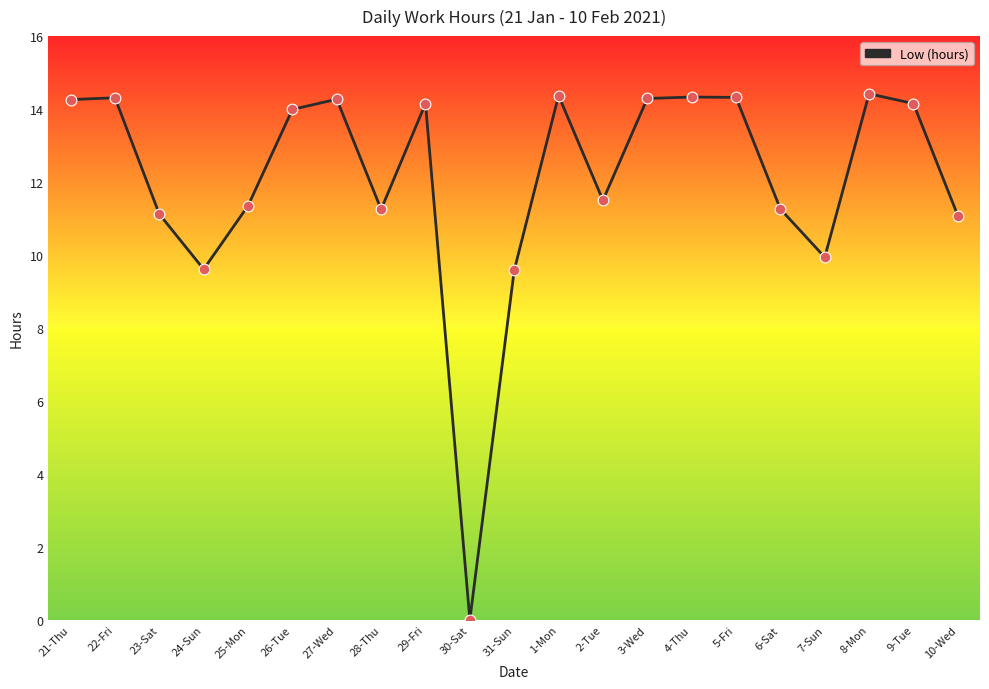

What is the change in value from 3-Wed to 8-Mon?

+0.1